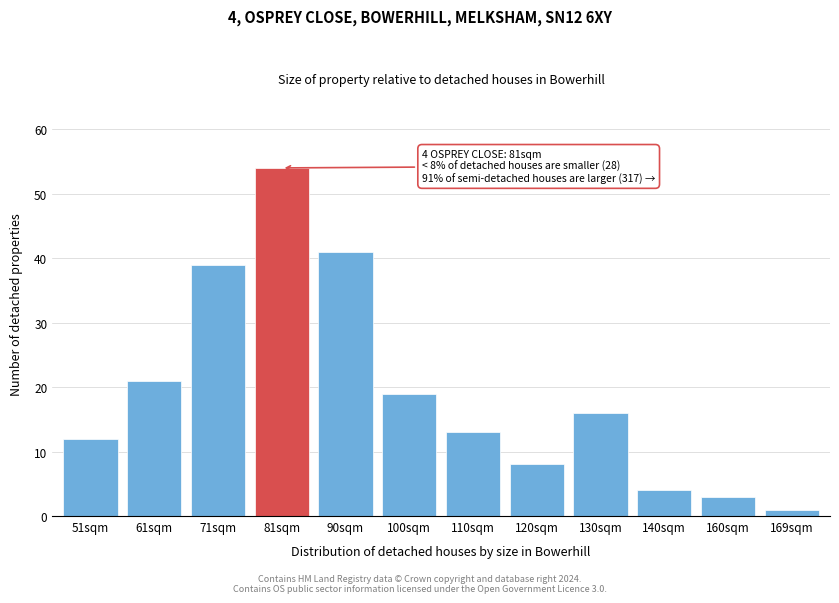

Reading left to right, extract all data points from this chart.

12	21	39	54	41	19	13	8	16	4	3	1